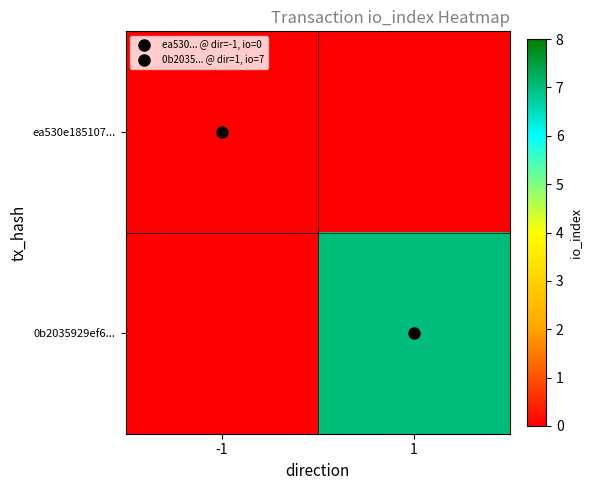

What is the difference between the highest and lowest values at 1?

7